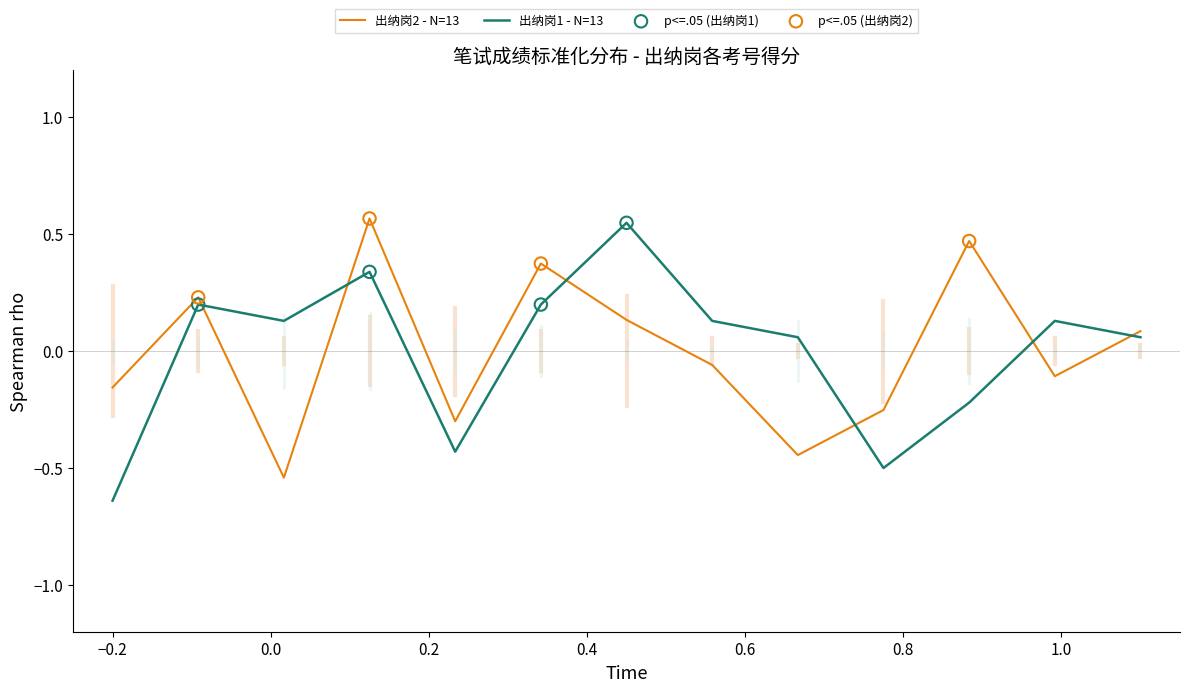

What is the difference between the maximum and minimum values in the 出纳岗1 - N=13 series?

1.2